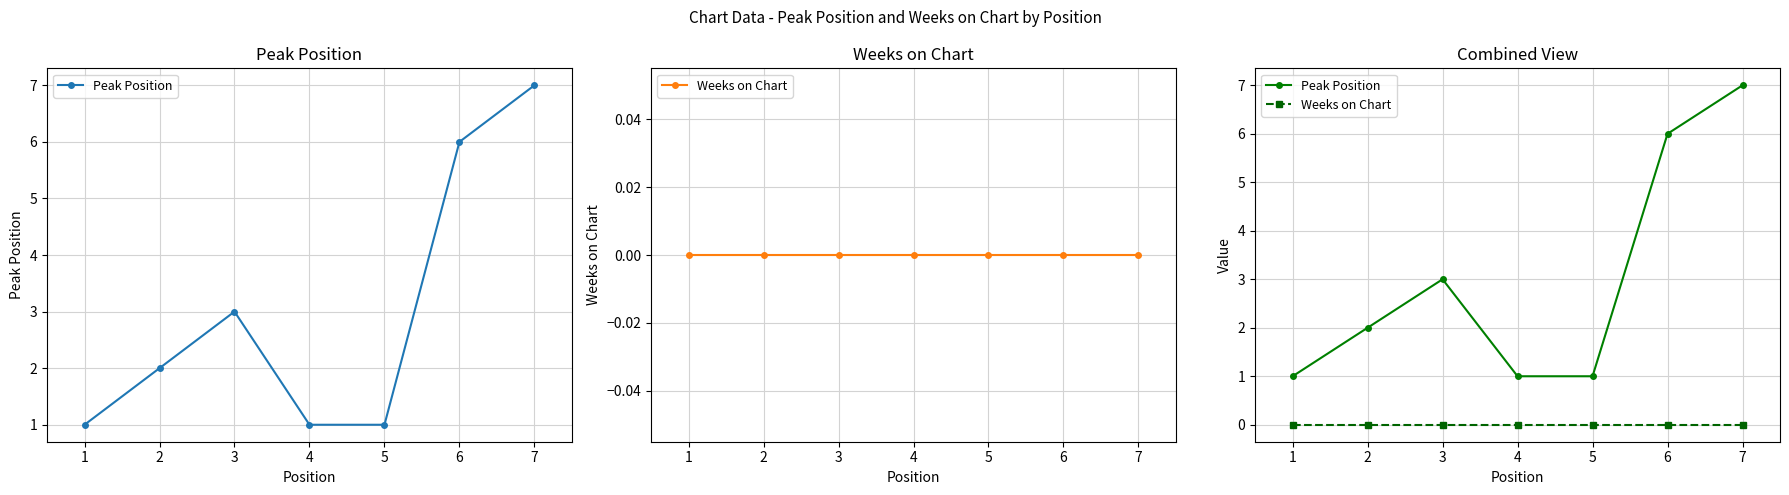

Which series has the widest spread of values?

Peak Position